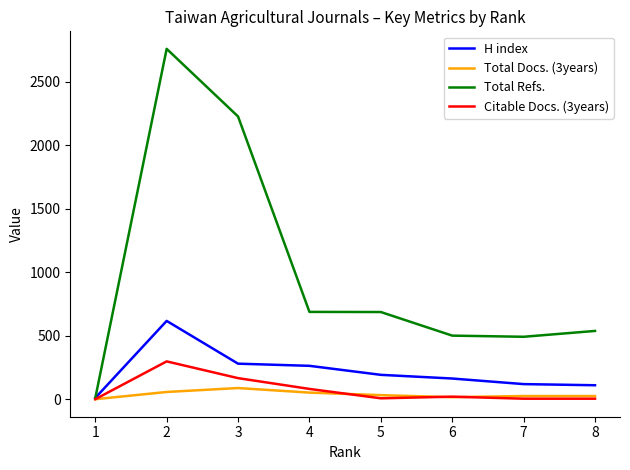

What is the difference between the maximum and minimum values in the H index series?

607